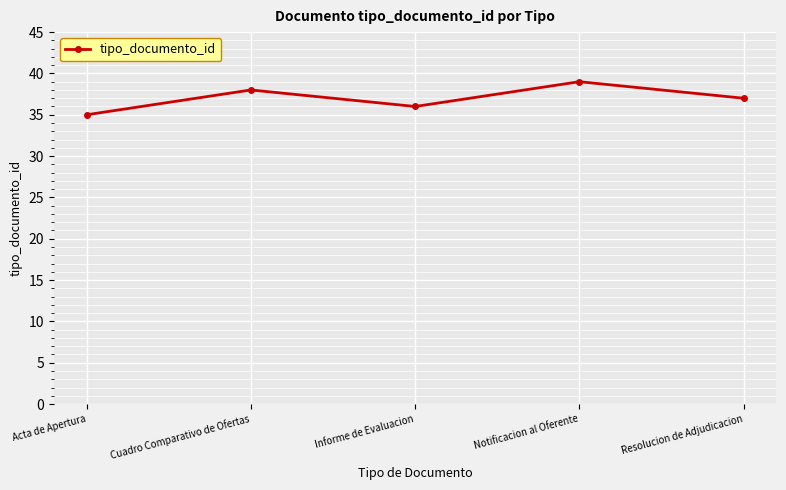

What is the difference between the maximum and second lowest values?

3